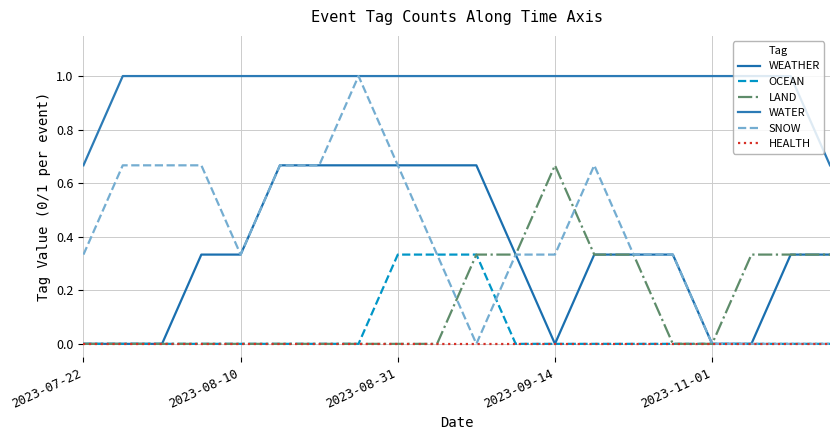

What is the difference between the maximum and minimum values in the OCEAN series?

0.3